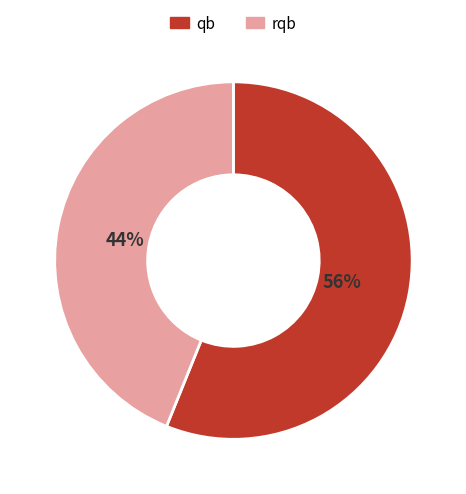

To the nearest percent, what percentage of the pie is rqb?

44%